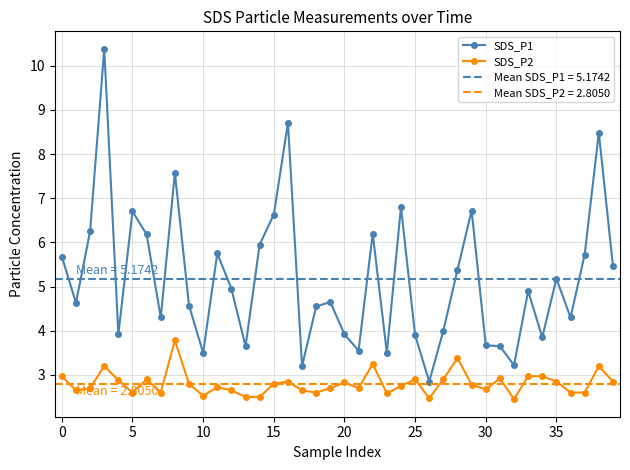

How many interior local valleys does the SDS_P1 series have?

12